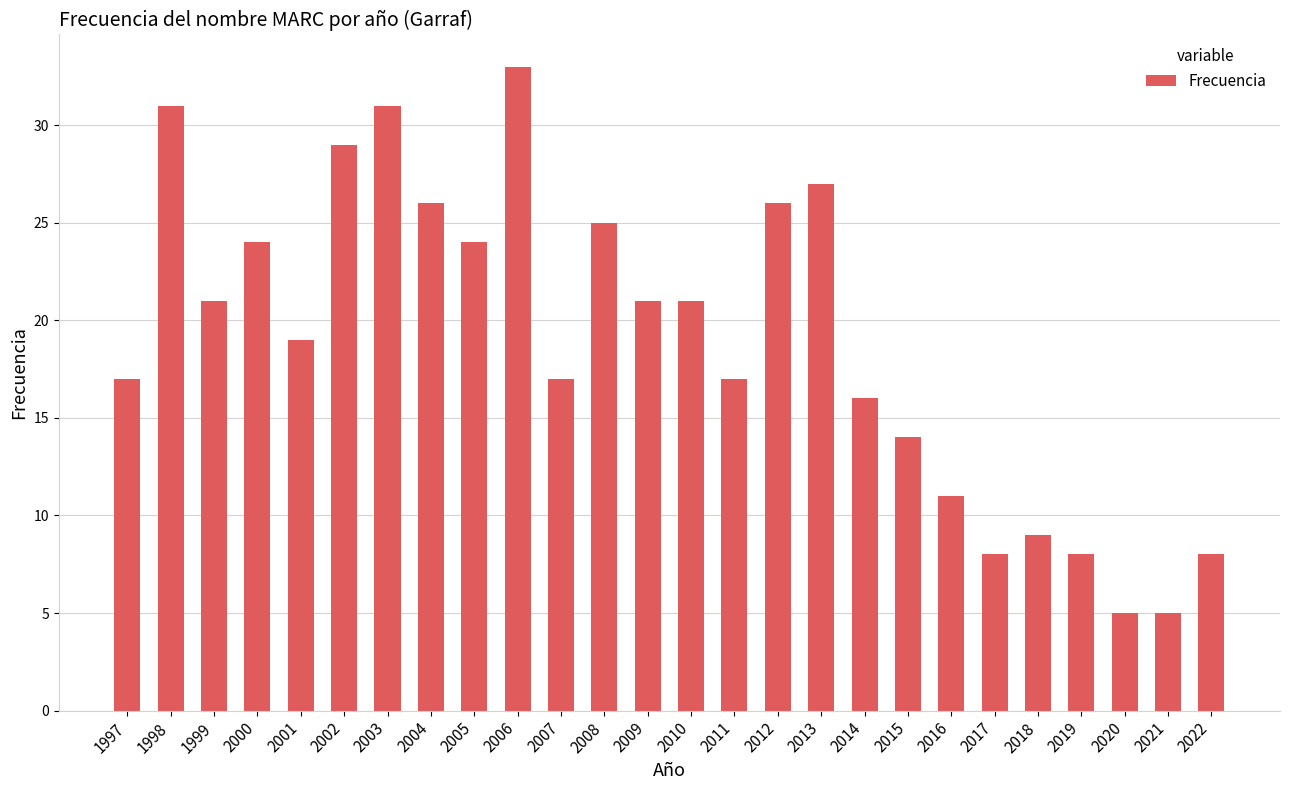

The value at 2006 is 53. True or false?

False